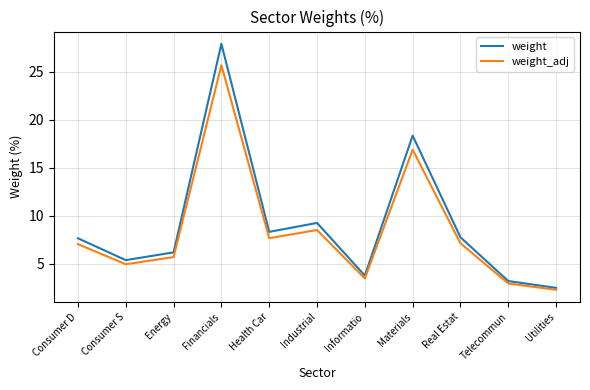

Which series has the widest spread of values?

weight